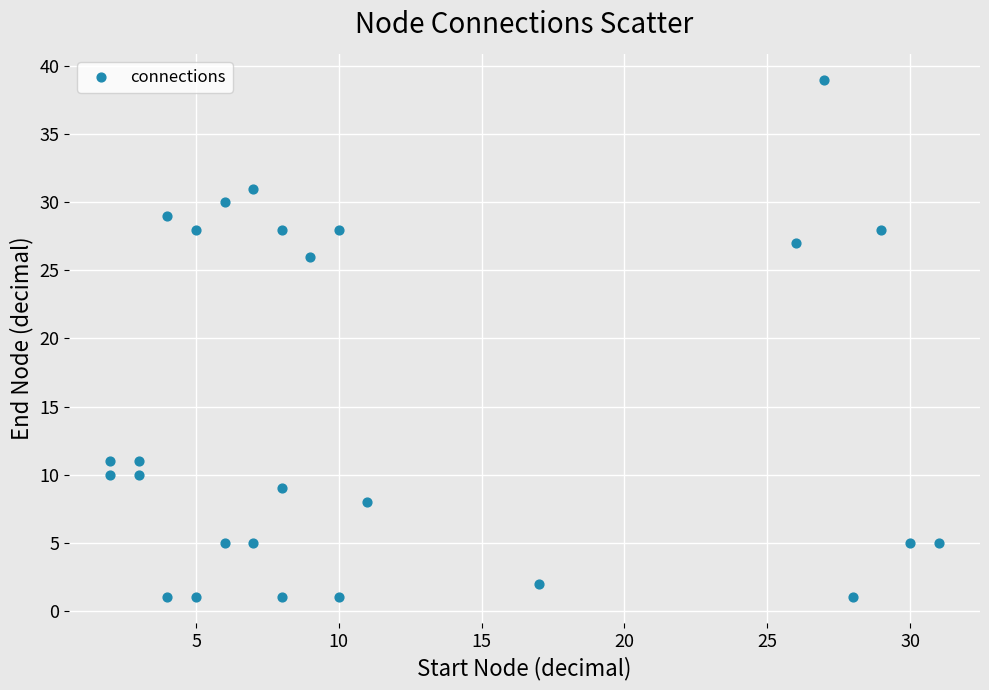

What is the range of Y values (max minus min)?

38